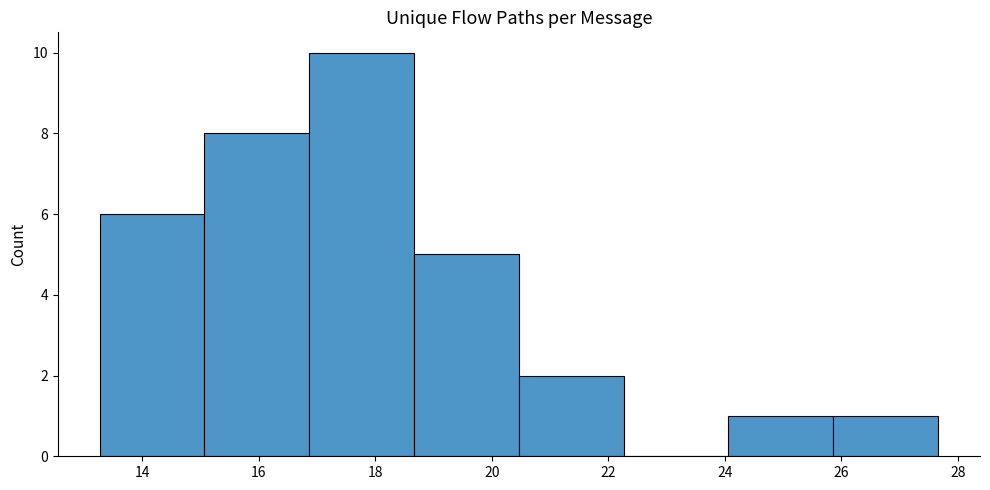

Reading left to right, list every bar in this chart as the range it spans on the x-axis followed by its height. Neither the bar edges nor the heights are printed on the chart, so give them approximately, as read against the axes.

13.2 to 15.0: 6
15.0 to 16.8: 8
16.8 to 18.6: 10
18.6 to 20.4: 5
20.4 to 22.2: 2
22.2 to 24.0: 0
24.0 to 25.8: 1
25.8 to 27.6: 1